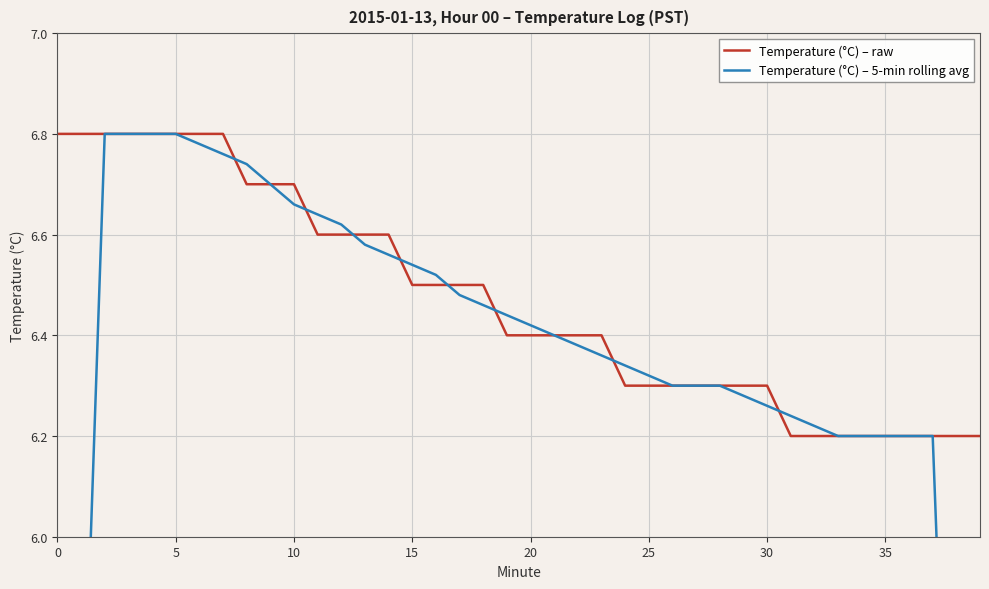

Between 32 and 37, which series saw the biggest shift?

Temperature (°C) – 5-min rolling avg